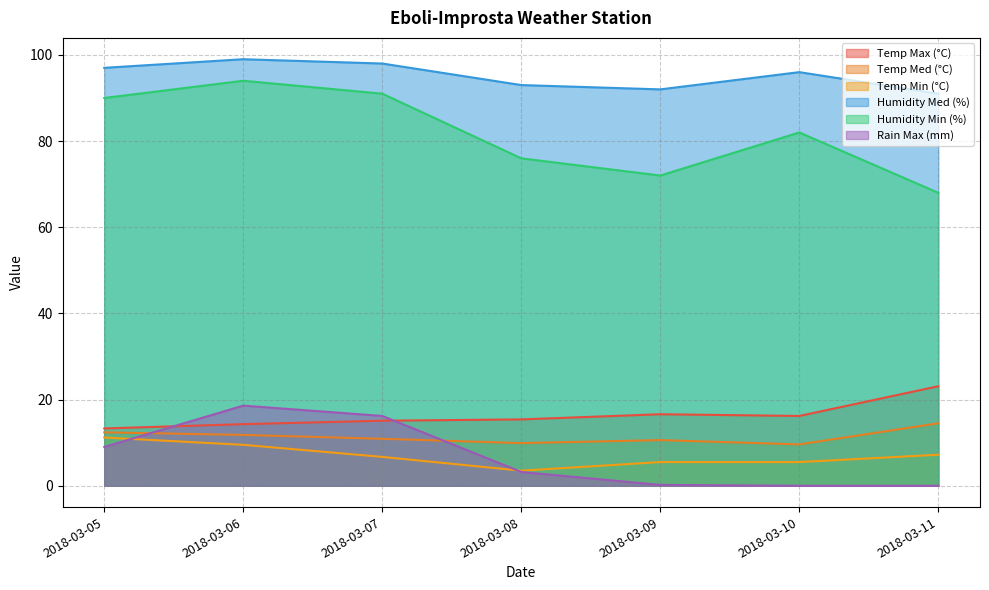

What is the sum of all Temp Max (°C) values?

114.0